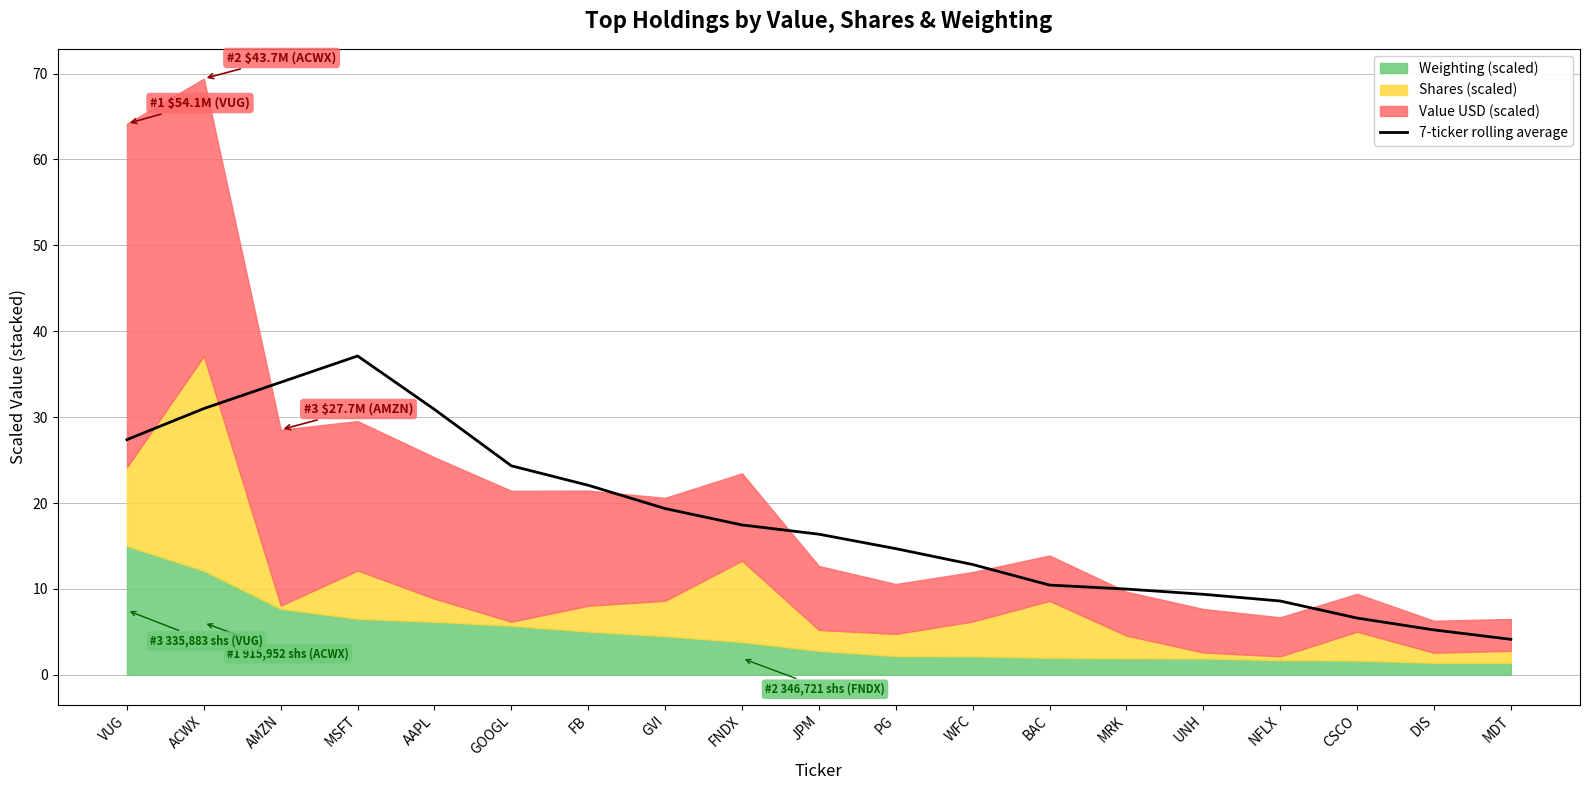

How many data points are above 16?

10